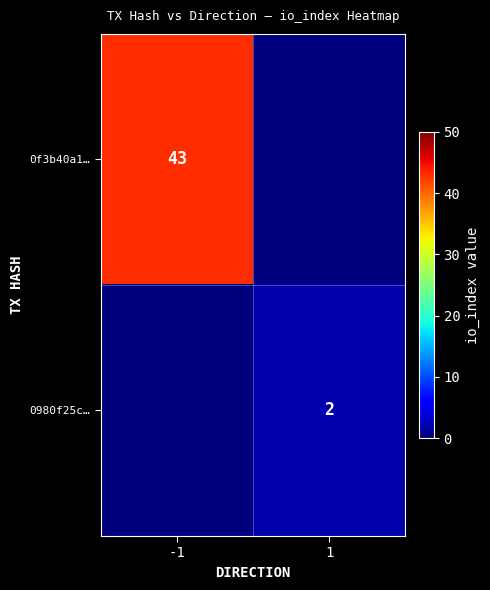

The value of 0f3b40a1… at -1 is 67. True or false?

False